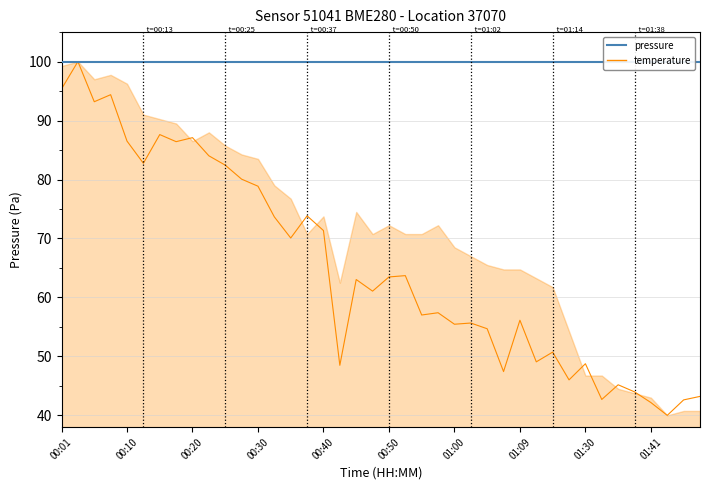

True or false: pressure and pressure_norm_max cross at least once.

False